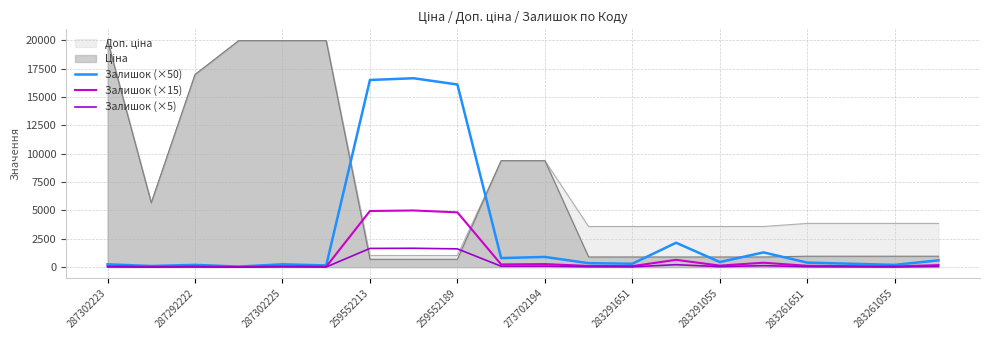

How many values in the Залишок (×5) series exceed 40?

9